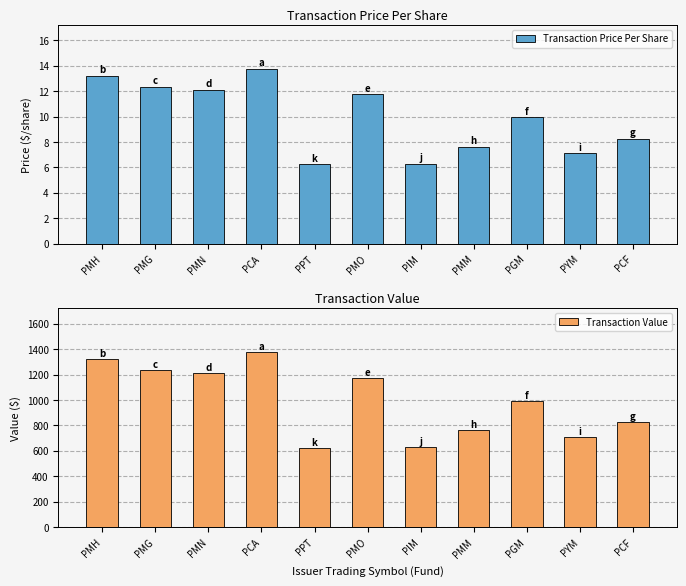

Rank the series by their maximum value, from highest to lowest.

Transaction Value, Transaction Price Per Share